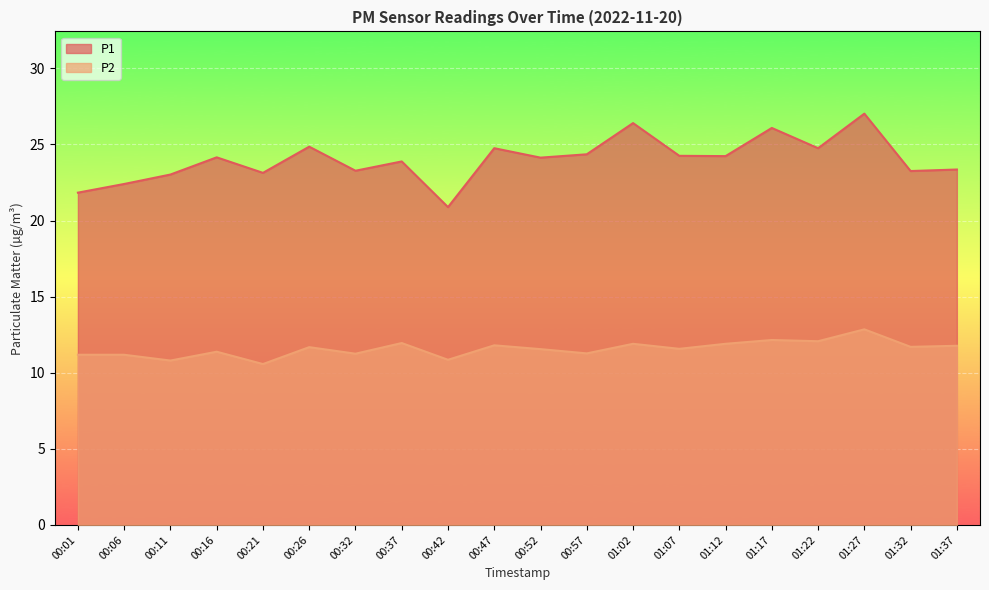

Rank the series by their average value, from highest to lowest.

P1, P2